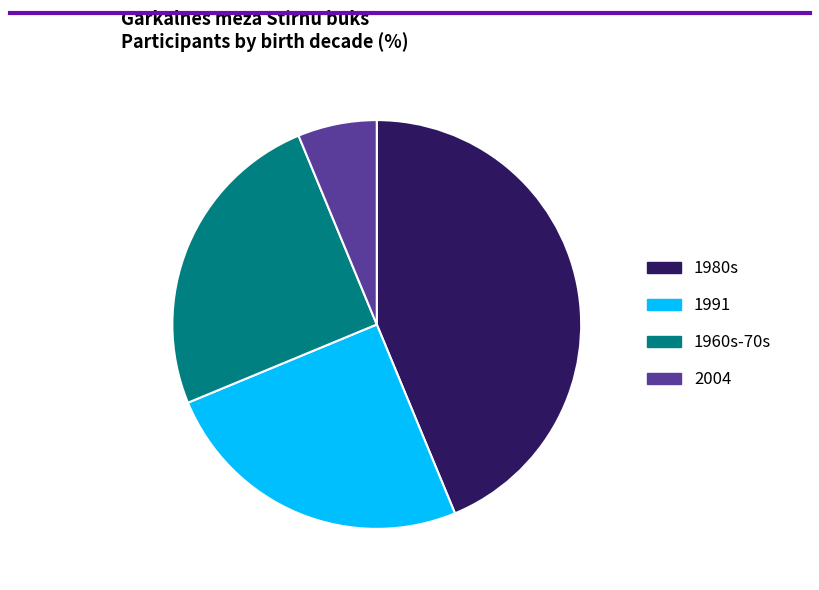

Does any single category account for the majority?

No